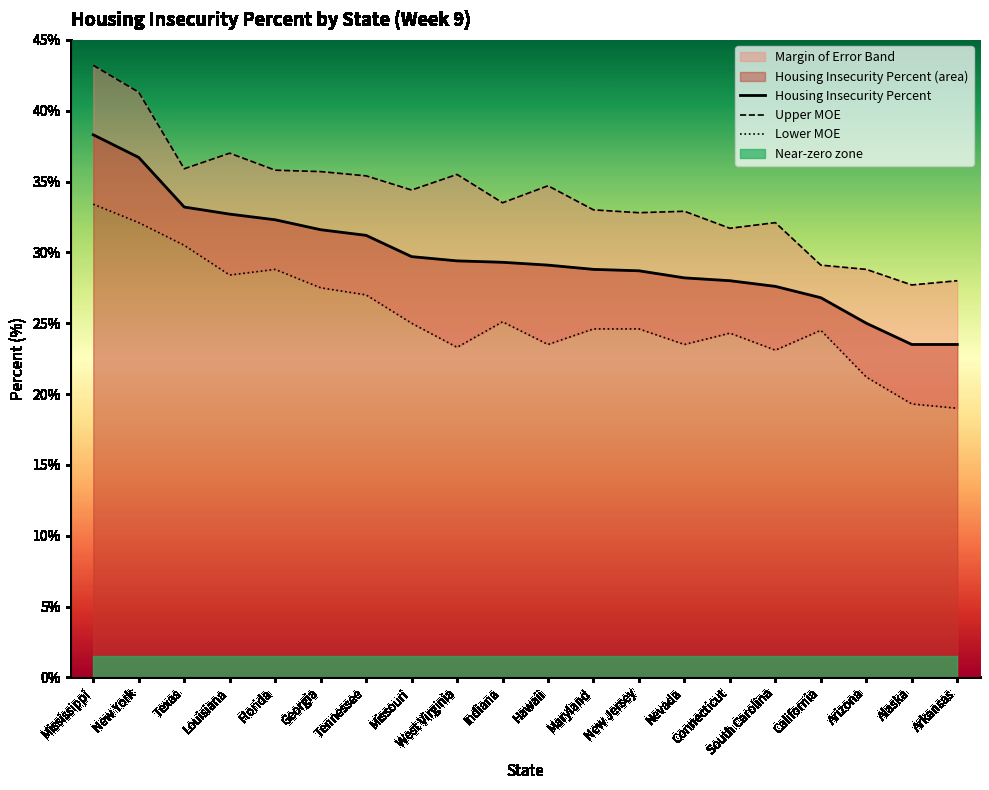

How many data points in Housing Insecurity Percent are less than 29?

9